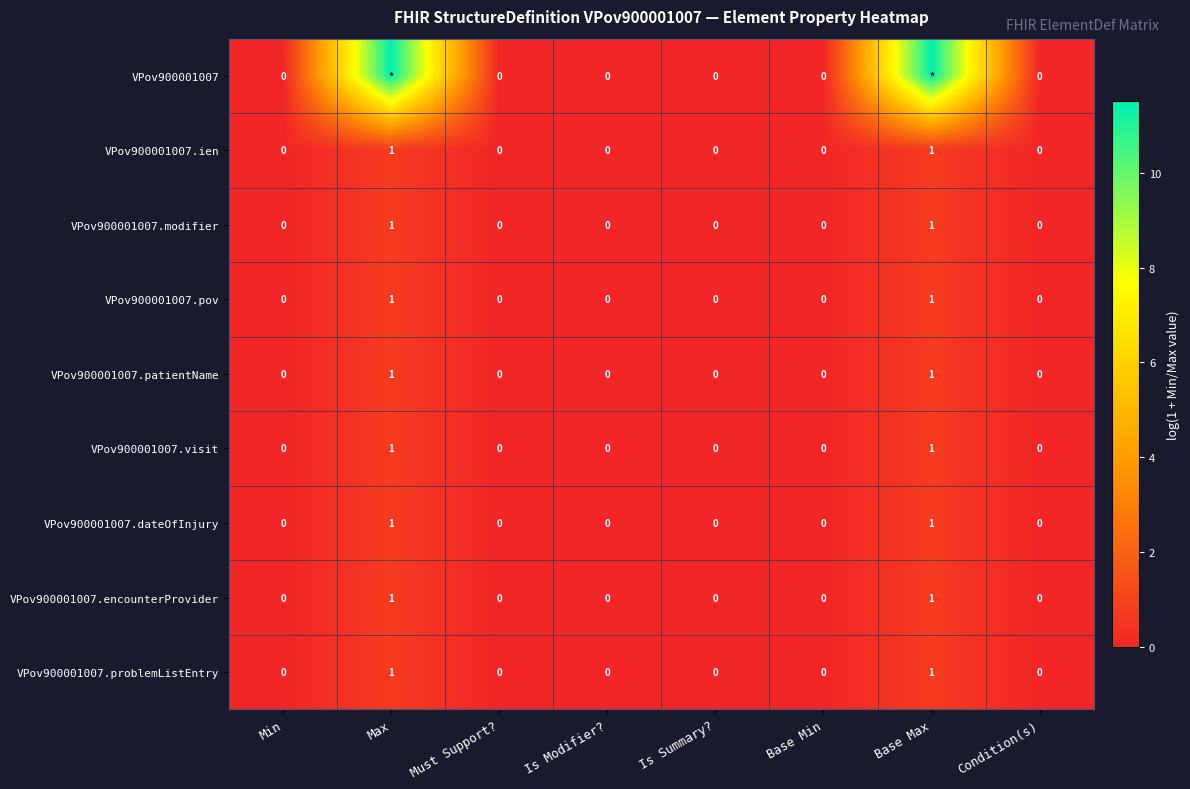

The VPov900001007.ien series shows 0.0 at Base Min. True or false?

True